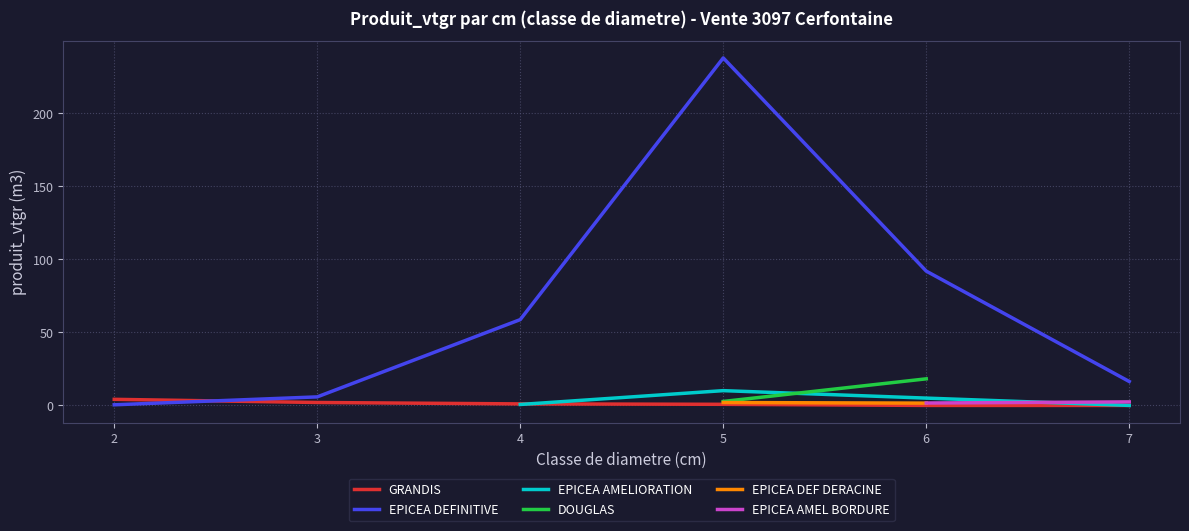

How many data points does each series have?

21